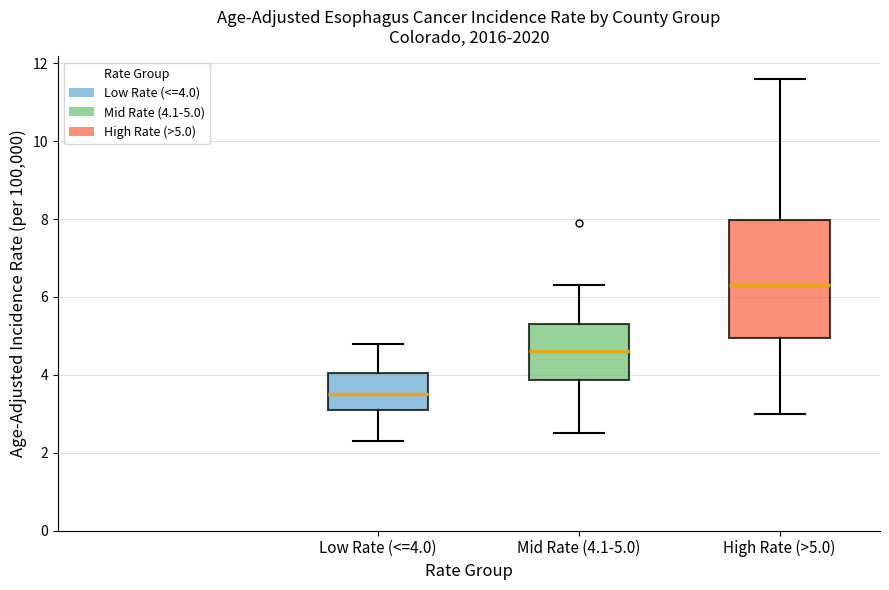

Reading left to right, read every box against the y-axis: the position of its median line, the range the box covers, and the ends of its whiskers. The values are not printed on the chart, so give them approximately, as read against the axis.

Low Rate (<=4.0): median 3.6, box 3.2 to 4.0, whiskers 2.4 to 4.8
Mid Rate (4.1-5.0): median 4.6, box 3.8 to 5.4, whiskers 2.6 to 6.4
High Rate (>5.0): median 6.4, box 5.0 to 8.0, whiskers 3.0 to 11.6